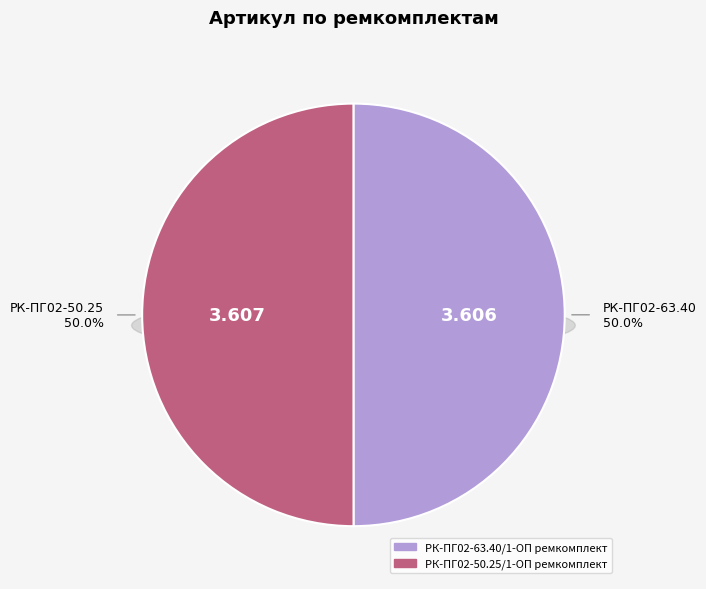

Which slice is the smallest?

РК-ПГ02-63.40/1-ОП ремкомплект